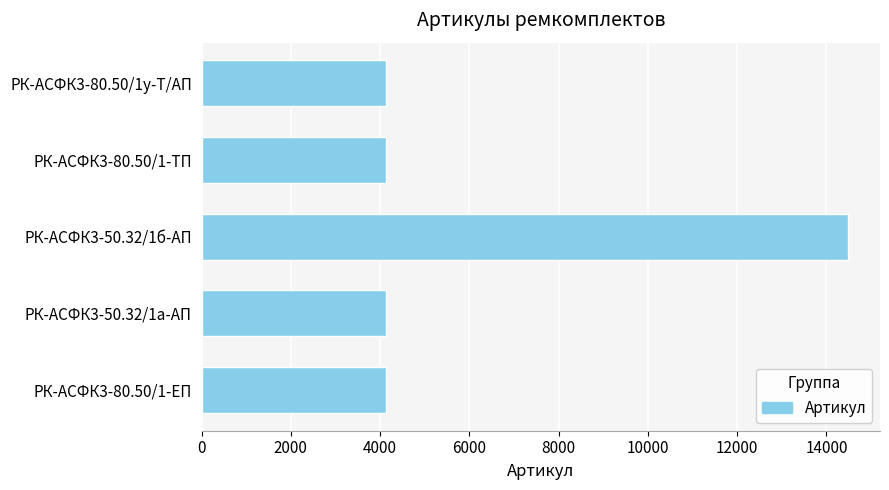

What is the value of the 1st bar from the top?

4142